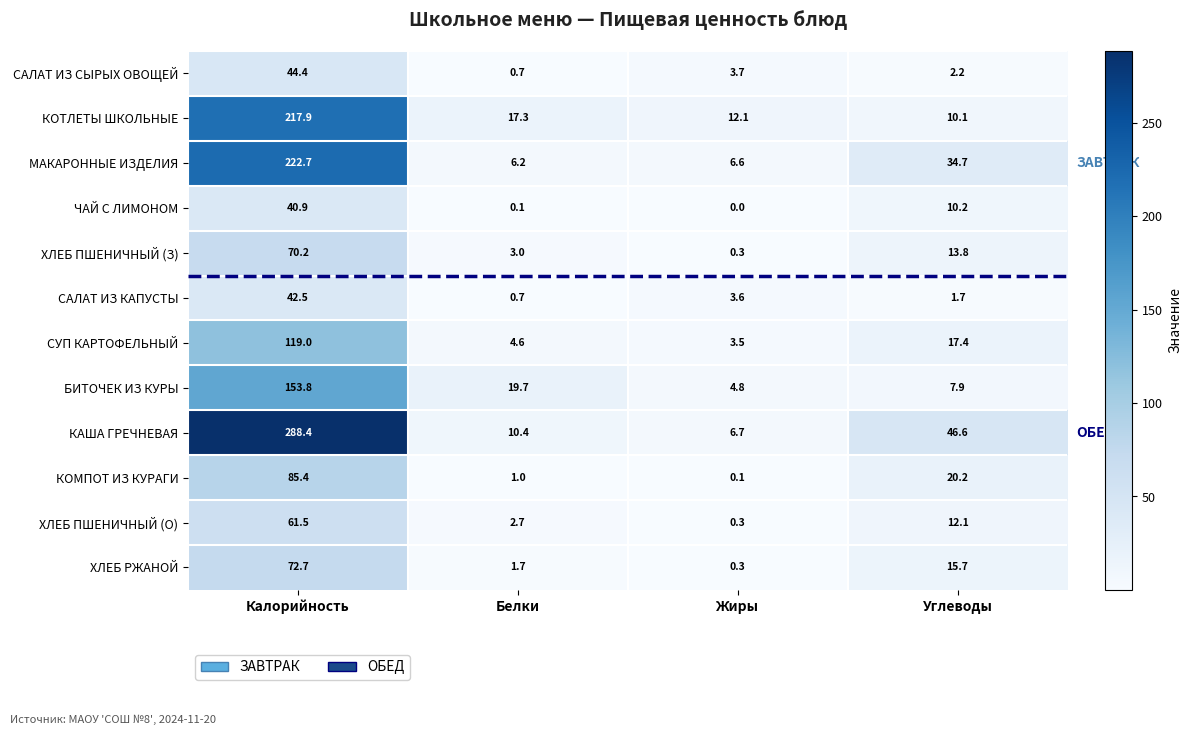

True or false: МАКАРОННЫЕ ИЗДЕЛИЯ has a value of 9.1 at Жиры.

False